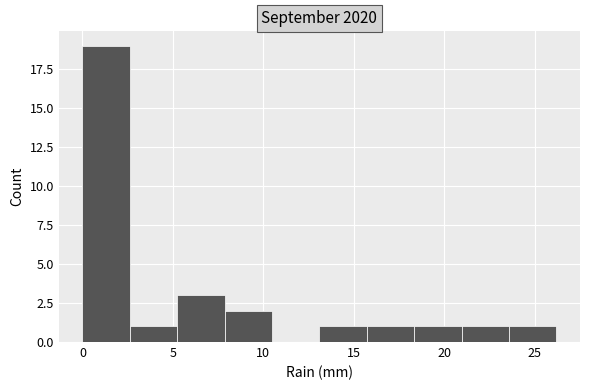

What is the height of the bar covering 5.0 to 8.0 on the x-axis? Neither the bar edges nor the heights are printed on the chart, so give them approximately, as read against the axes.

3